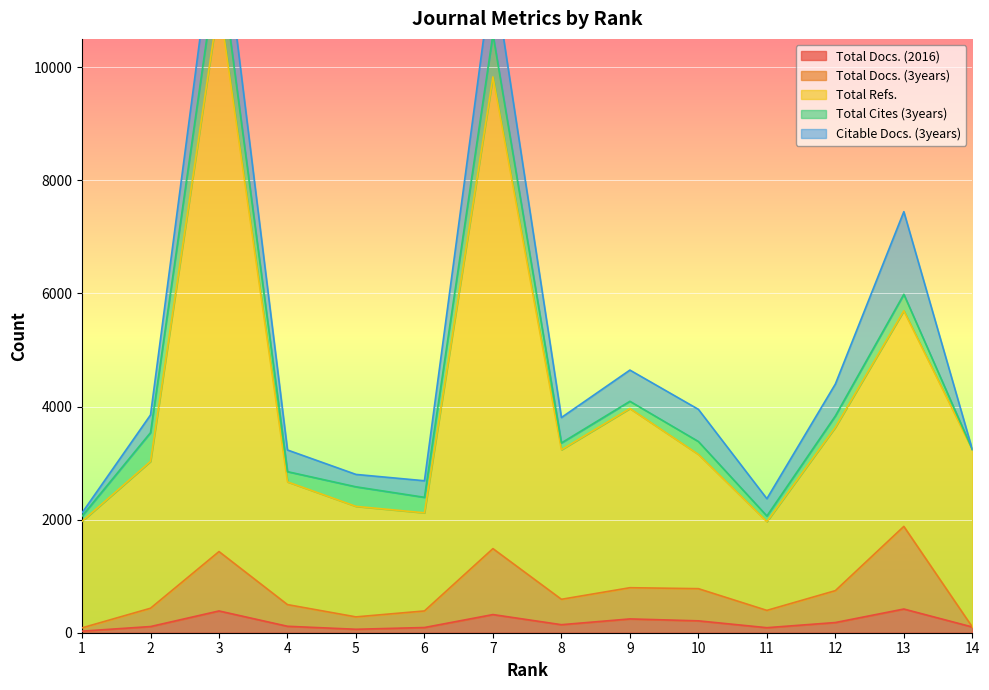

Is it true that Total Docs. (3years) equals 173 at 14?

False